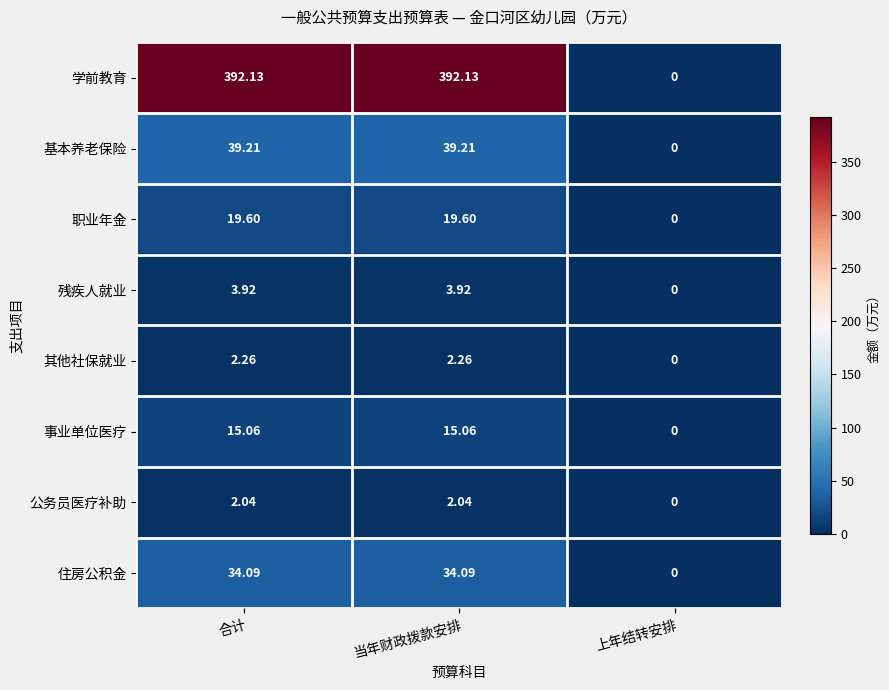

Where does the 事业单位医疗 series first go above 15?

合计